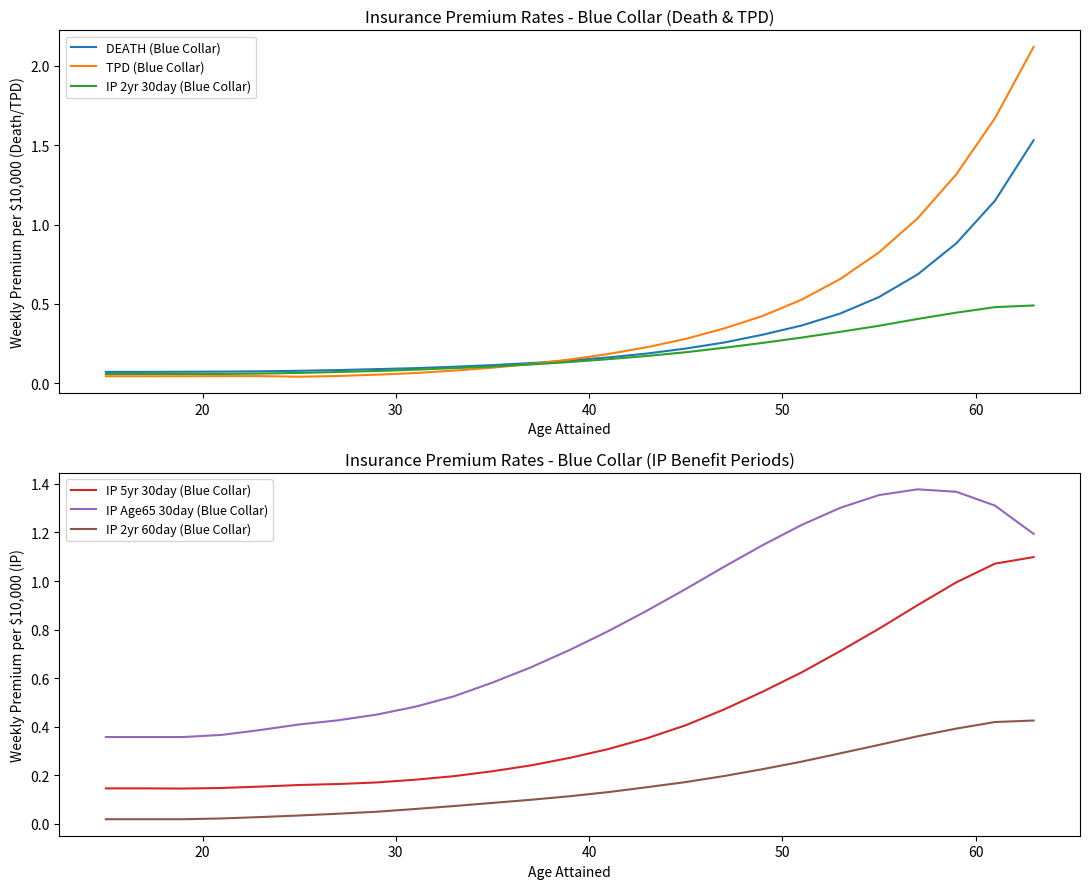

What is the highest value of the TPD (Blue Collar) series?

2.1